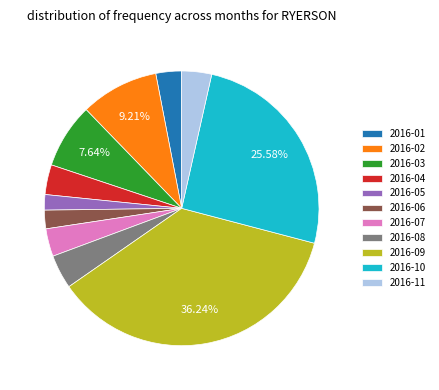

Does 2016-08 represent more than half of the total?

No